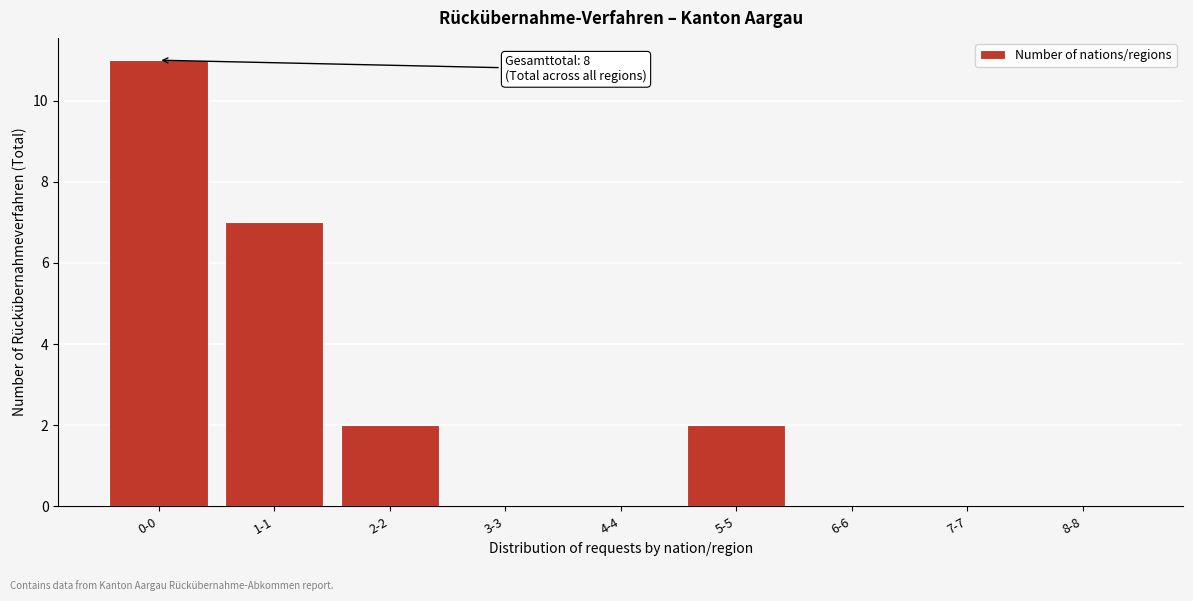

Reading left to right, what are all the values shown in this chart?

0-0=11	1-1=7	2-2=2	3-3=0	4-4=0	5-5=2	6-6=0	7-7=0	8-8=0